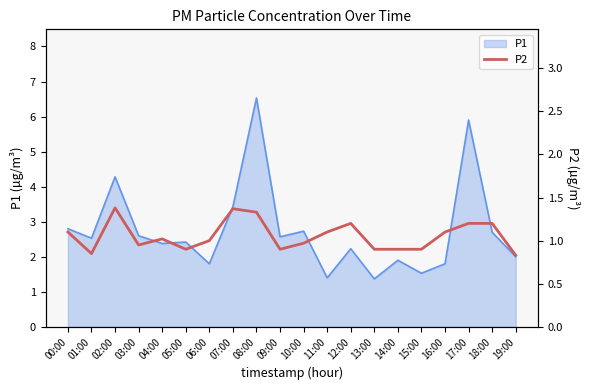

The chart shows a value of 1.0 at 04:00. True or false?

True